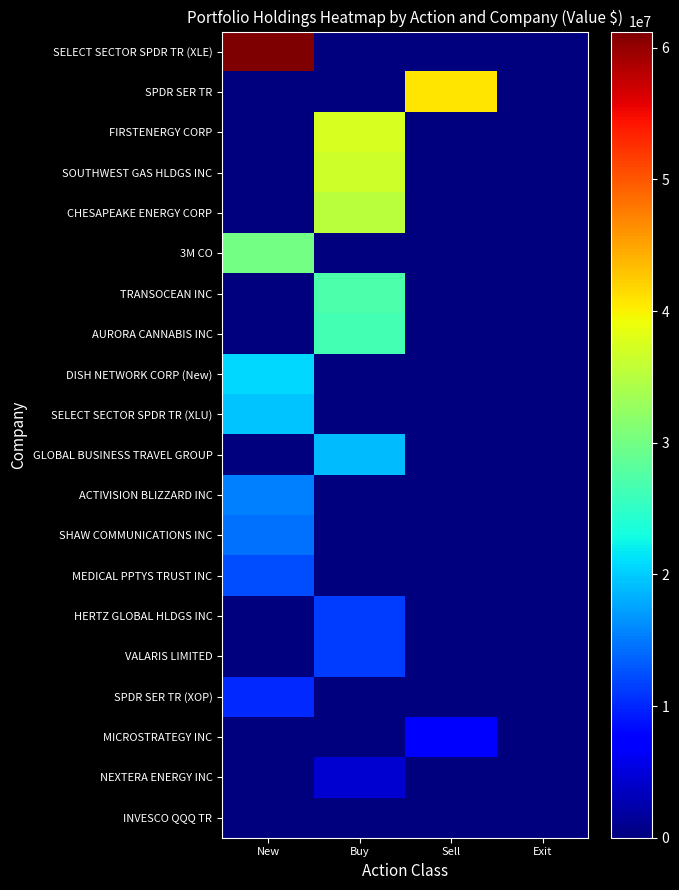

Which has a higher value, Sell or Buy?

Sell